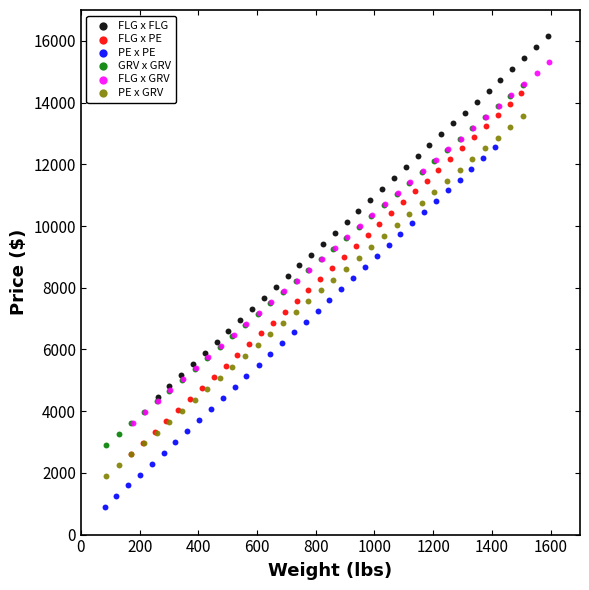

What are all the series names shown in the legend?

FLG x FLG, FLG x PE, PE x PE, GRV x GRV, FLG x GRV, PE x GRV